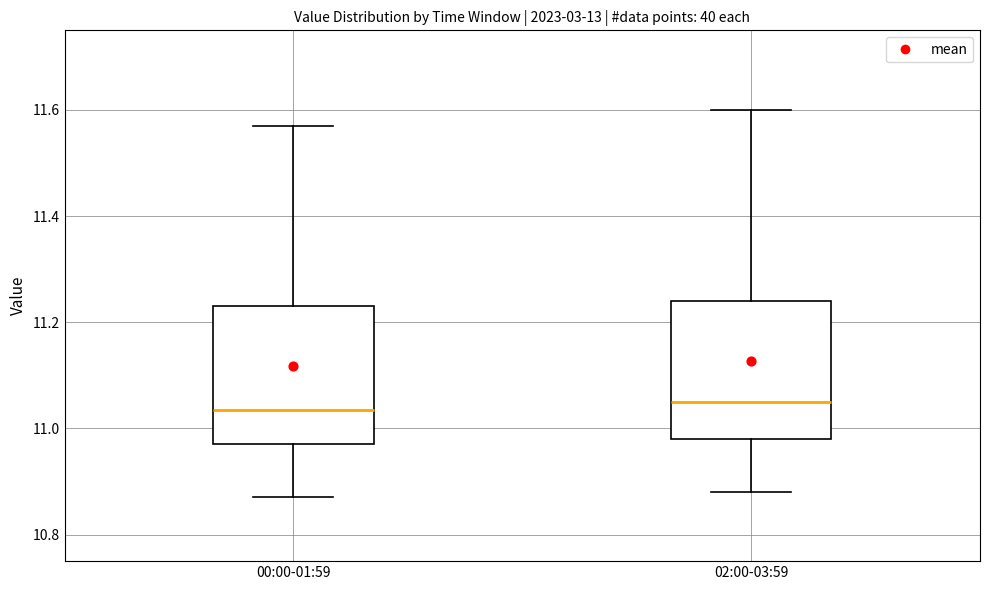

Reading left to right, transcribe this box plot: for each box, give where its median line is, the range the box spans, and where its two whiskers end, as read against the y-axis. The values are not printed on the chart, so give them approximately, as read against the axis.

00:00-01:59: median 11.04, box 10.98 to 11.24, whiskers 10.88 to 11.58
02:00-03:59: median 11.06, box 10.98 to 11.24, whiskers 10.88 to 11.60